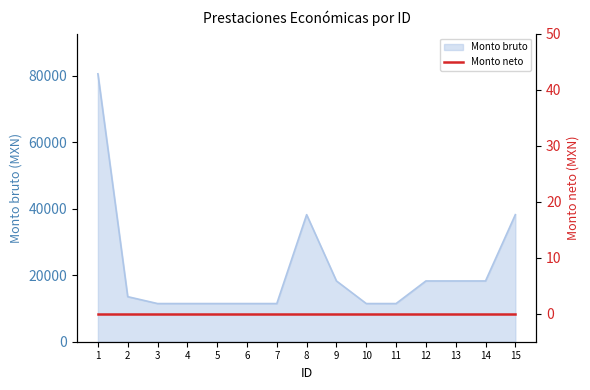

What is the change in value from 3 to 15?

+26753